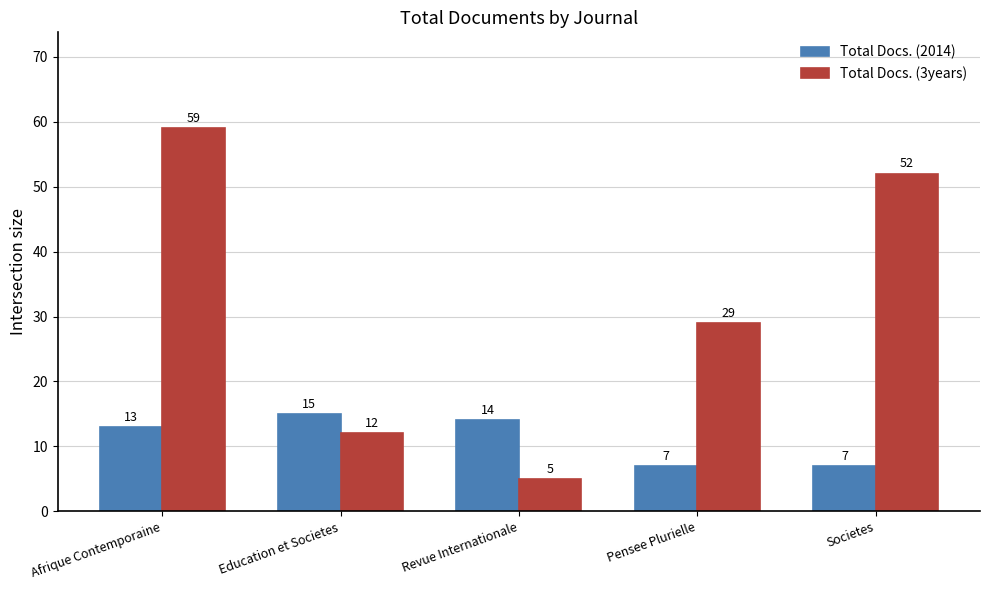

What is the label of the 5th bar from the left?

Societes